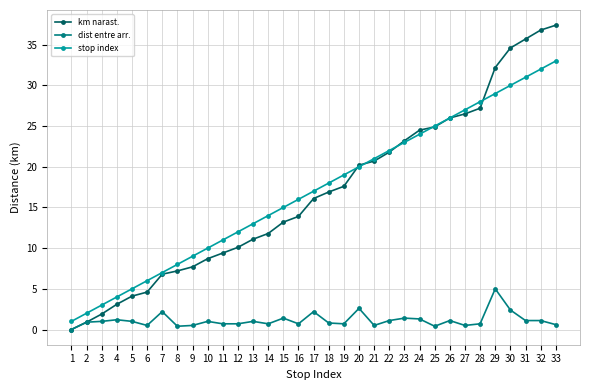

True or false: stop index has more than 0 interior local peaks.

False